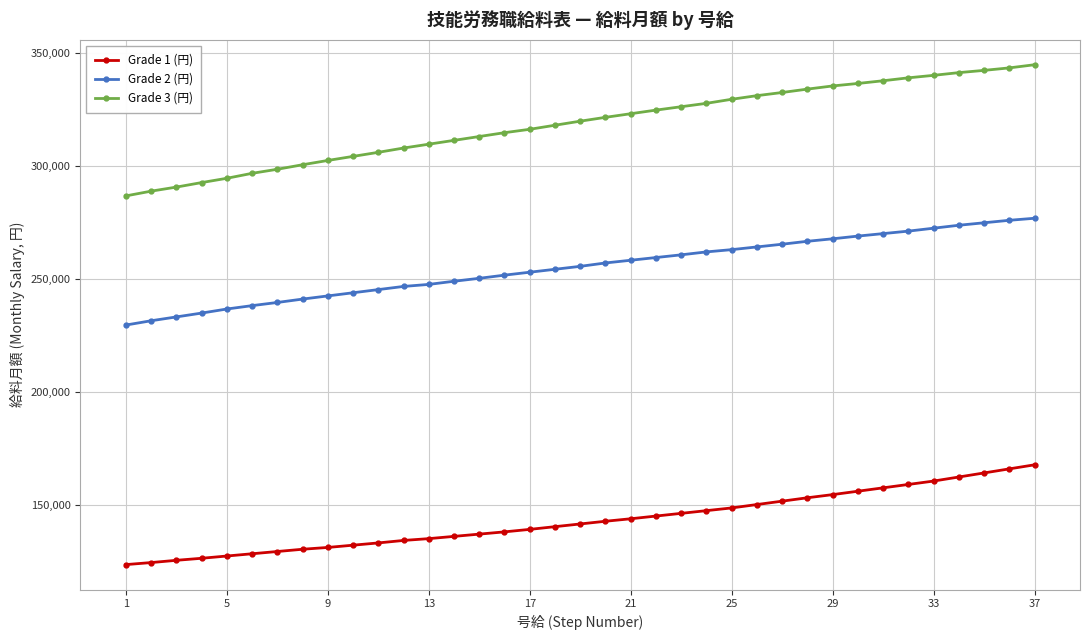

Which series has the widest spread of values?

Grade 3 (円)